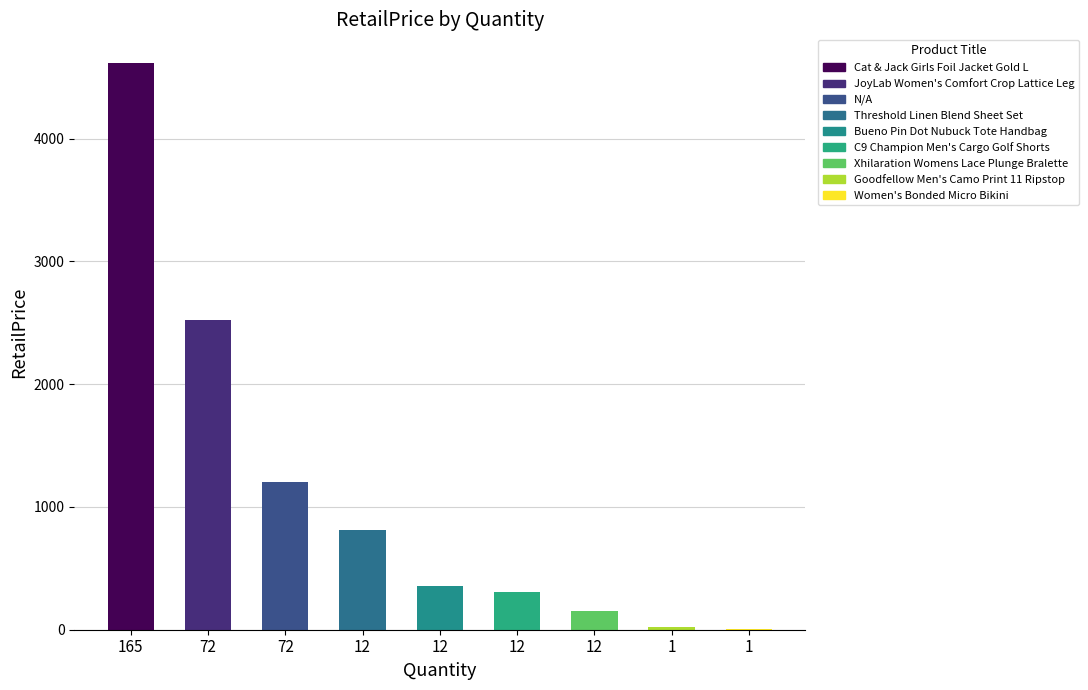

How many data points are above 359?

5